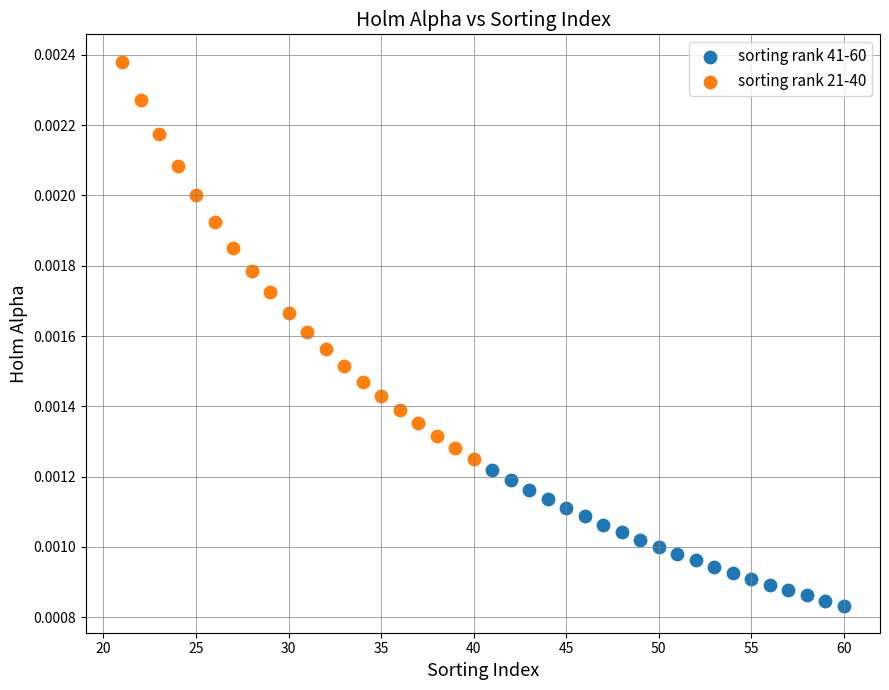

Which series contains the highest Y value?

sorting rank 21-40